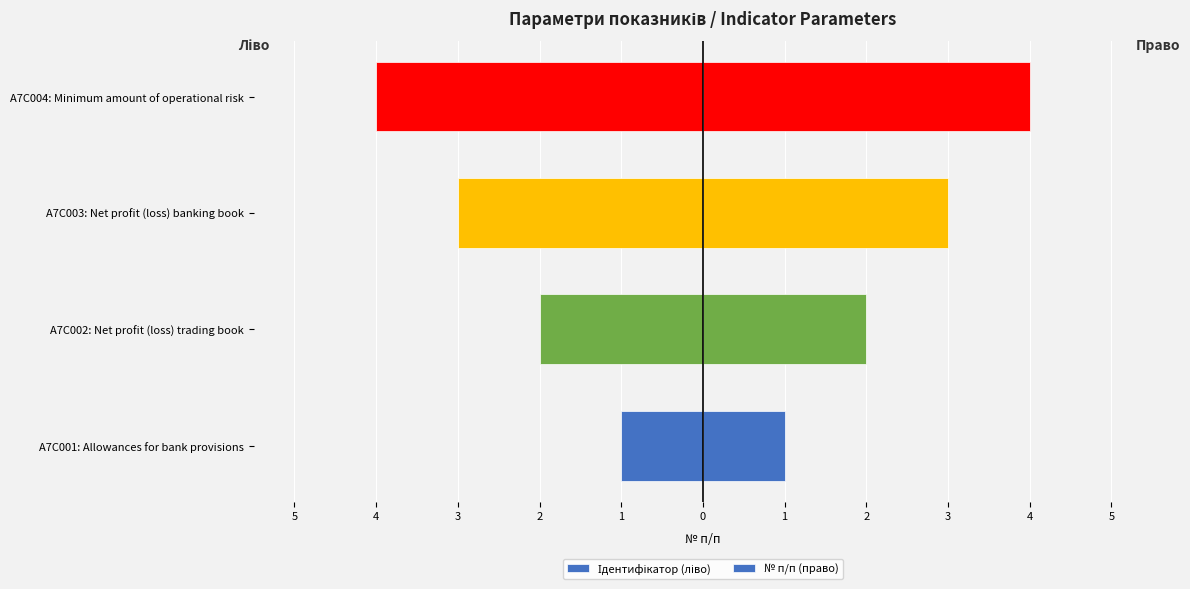

How many data points in № п/п (право) are less than 3?

2